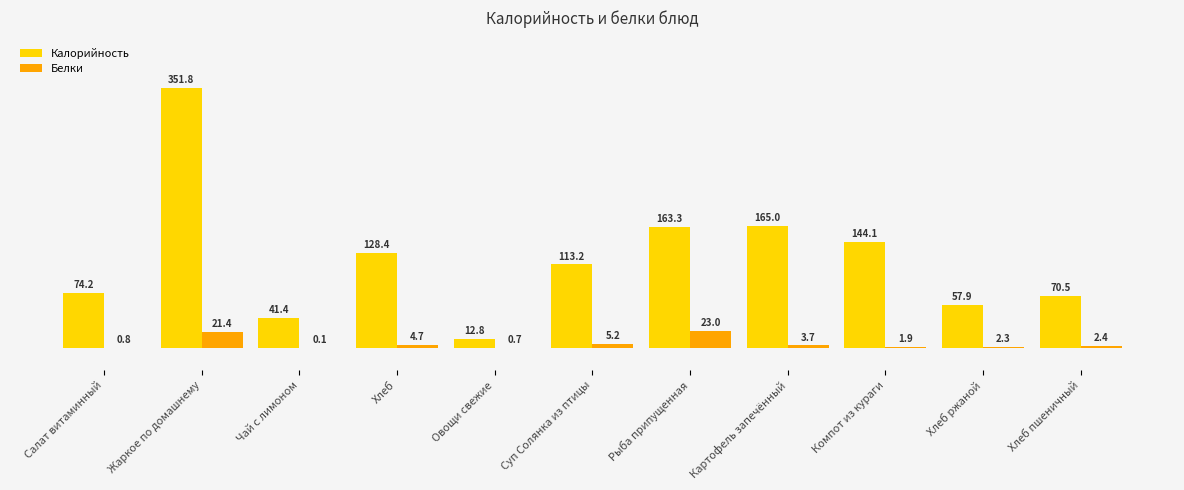

What is the sum of all Калорийность values?

1322.6